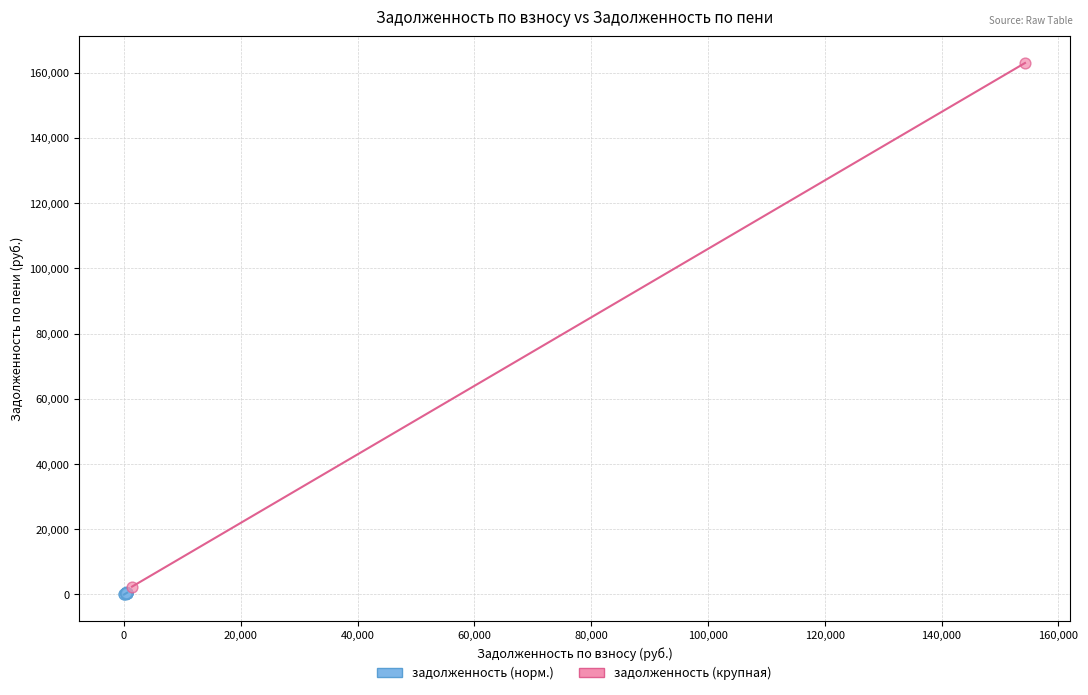

Which series contains the highest Y value?

задолженность (крупная)